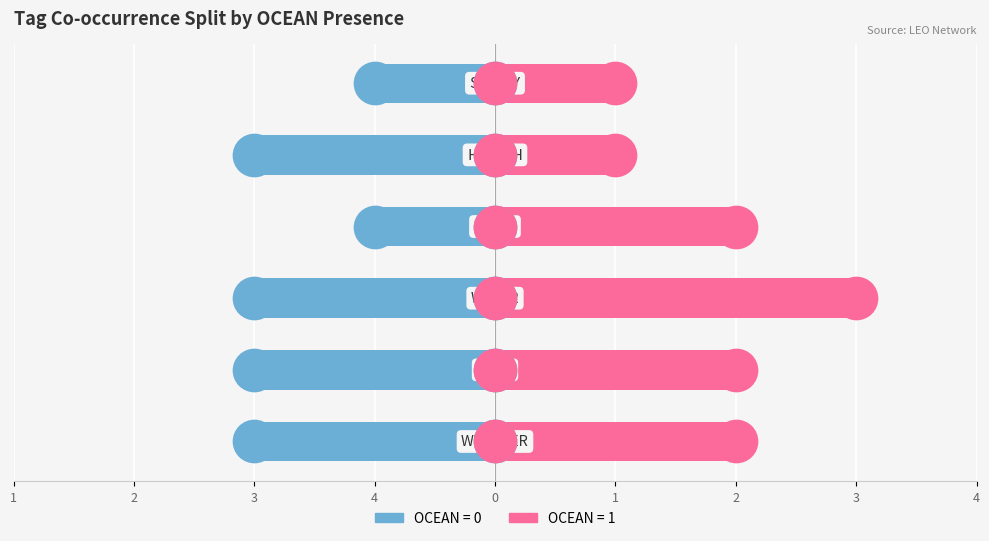

Is the value of OCEAN=1 at 1 greater than the value of OCEAN=0 at 2?

Yes